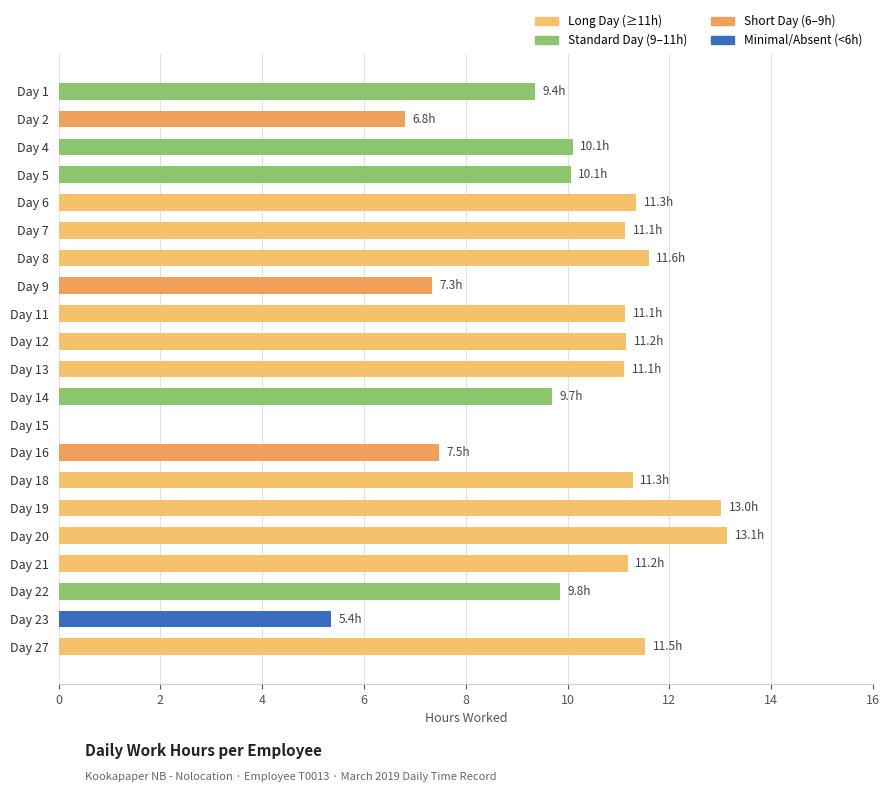

What is the sum of the values at Day 15 and Day 2?

6.8